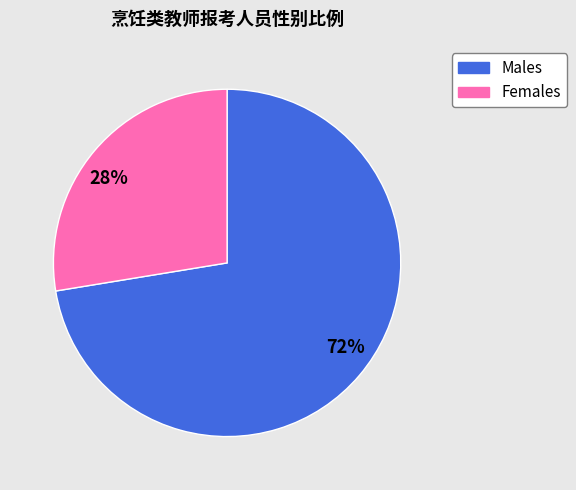

The Females slice represents 22% of the pie. True or false?

False